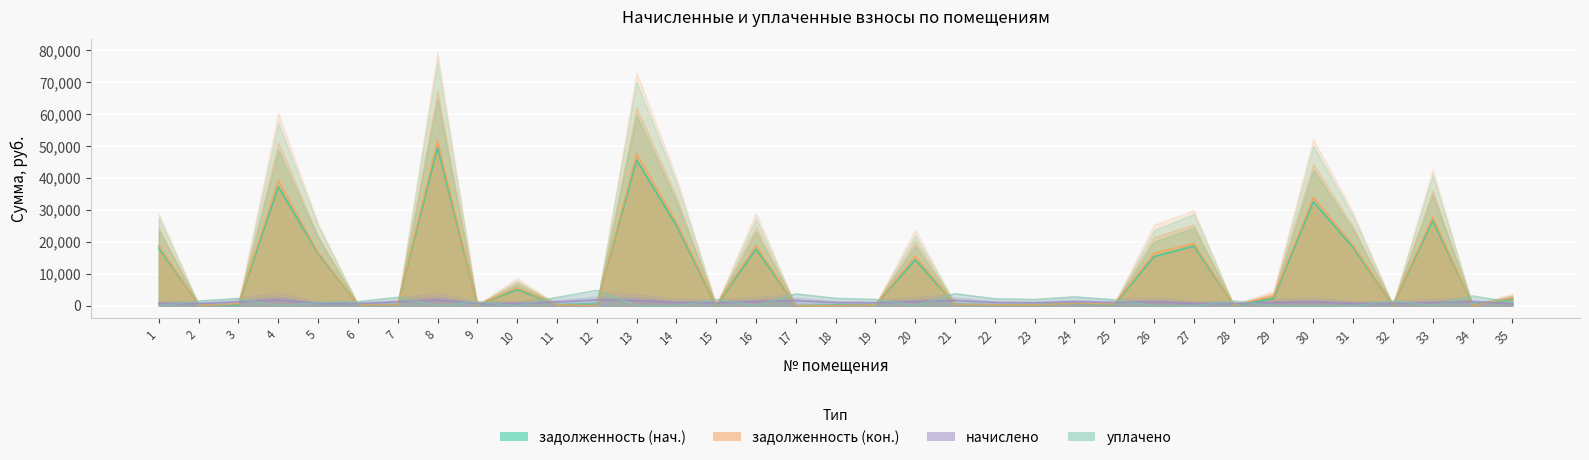

The value of задолженность (нач.) at 15 is 30454.7. True or false?

False